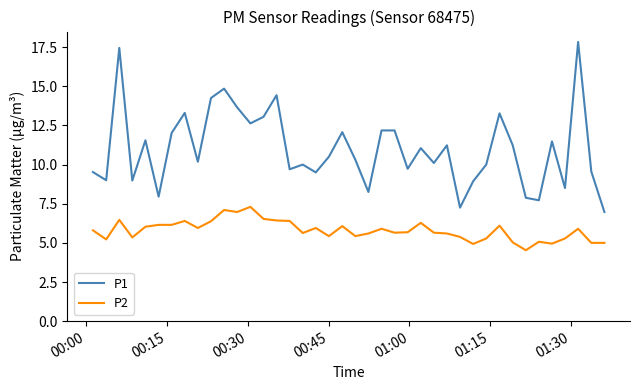

True or false: P2 and P1 cross at least once.

False